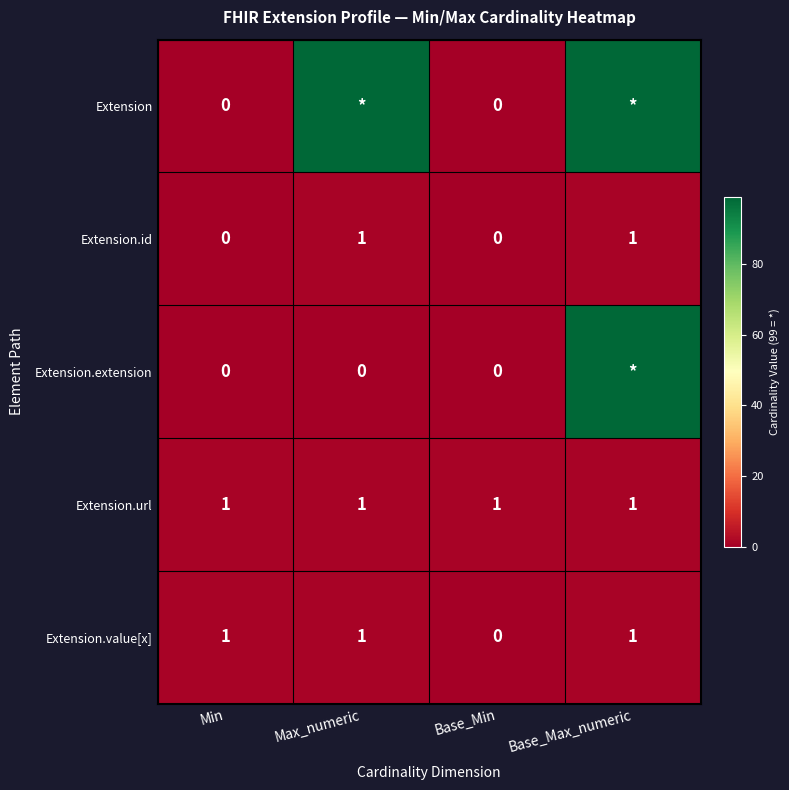

True or false: Extension.id has a value of 1 at Max_numeric.

True